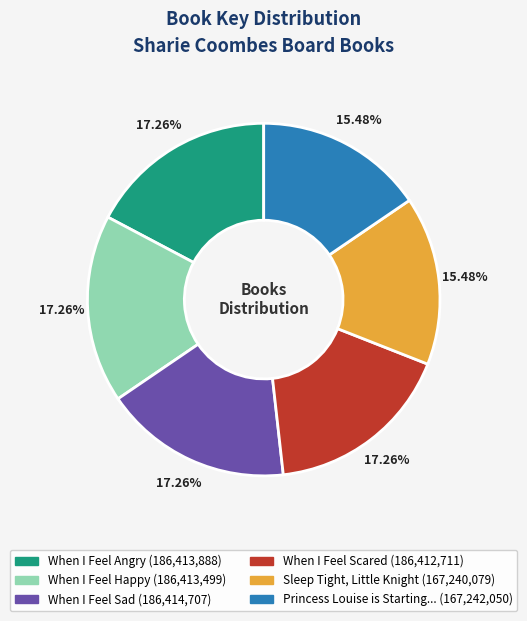

How many segments does this pie chart have?

6